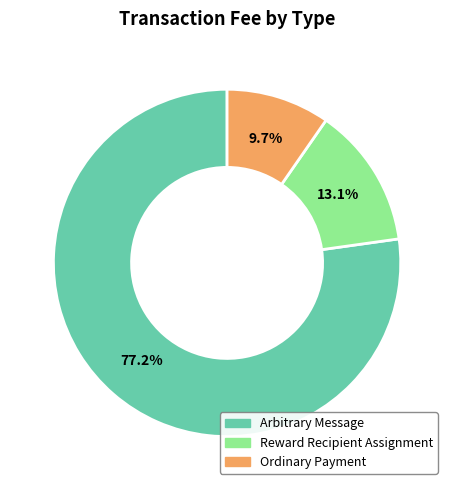

To the nearest percent, what percentage of the pie is Reward Recipient Assignment?

13%